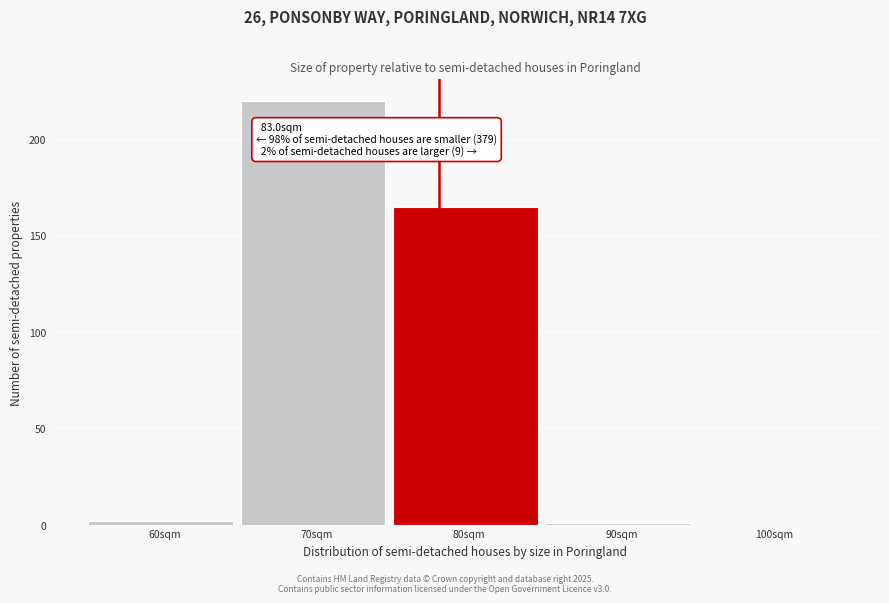

Reading right to left, what are all the values shown in this chart?

100sqm=0	90sqm=1	80sqm=165	70sqm=220	60sqm=2